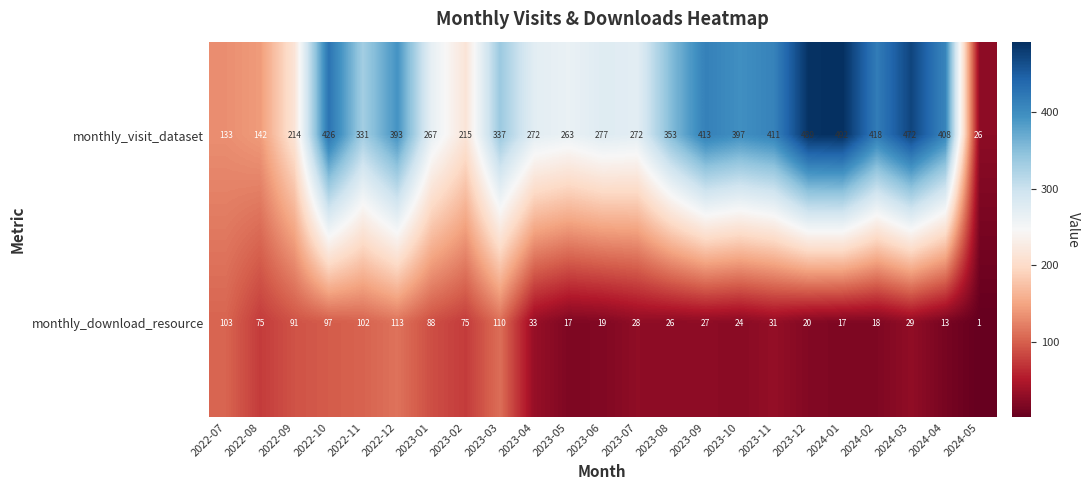

At which category is the sum across all series the highest?

2022-10